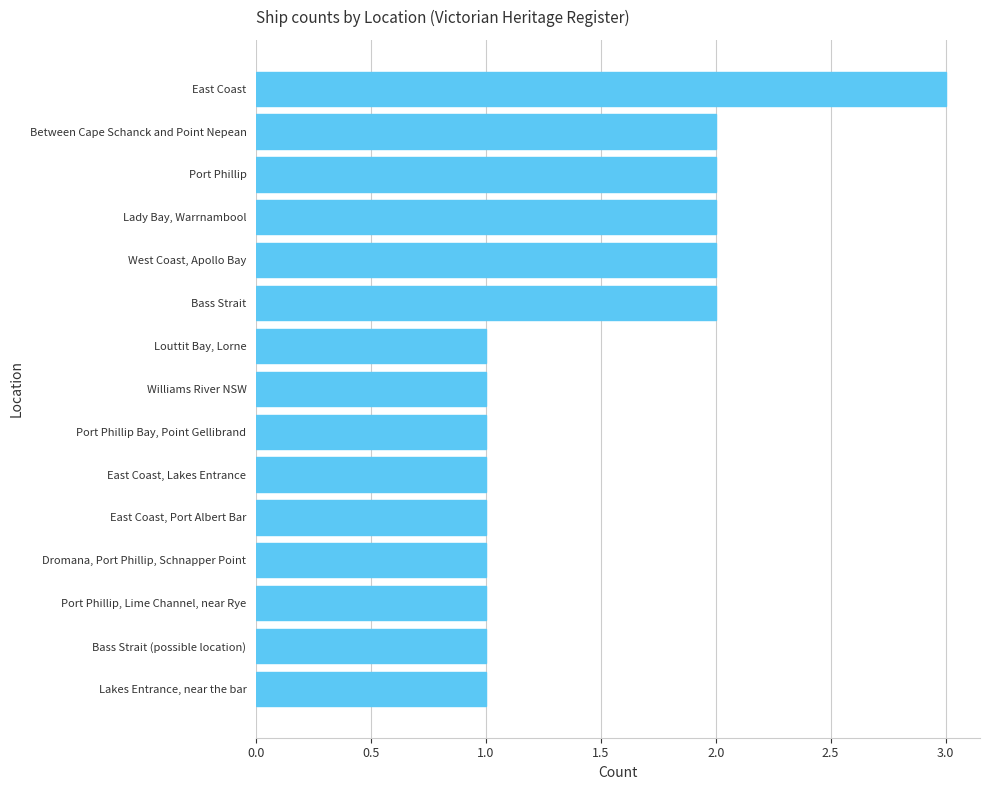

What is the ratio of the value at Williams River NSW to the value at Lakes Entrance, near the bar?

1.0